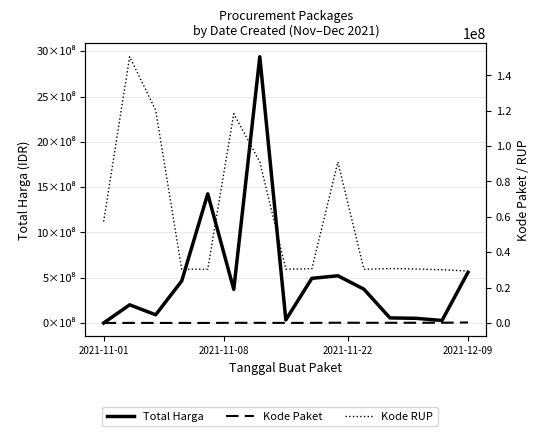

What is the sum of all Kode RUP values?

901453647